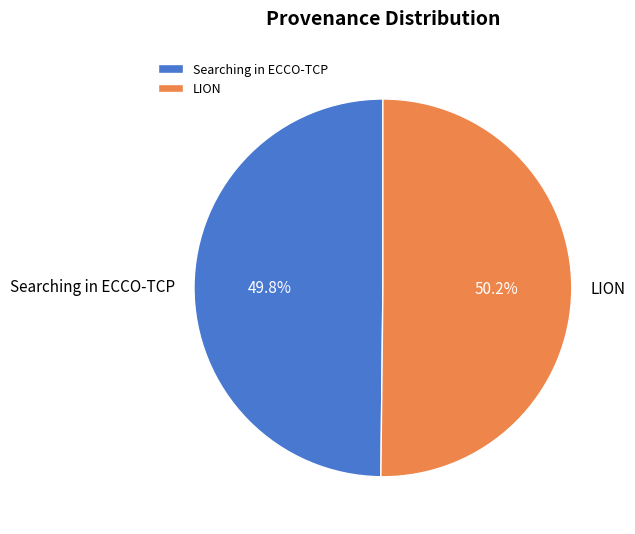

What is the total percentage of LION and Searching in ECCO-TCP?

100.0%